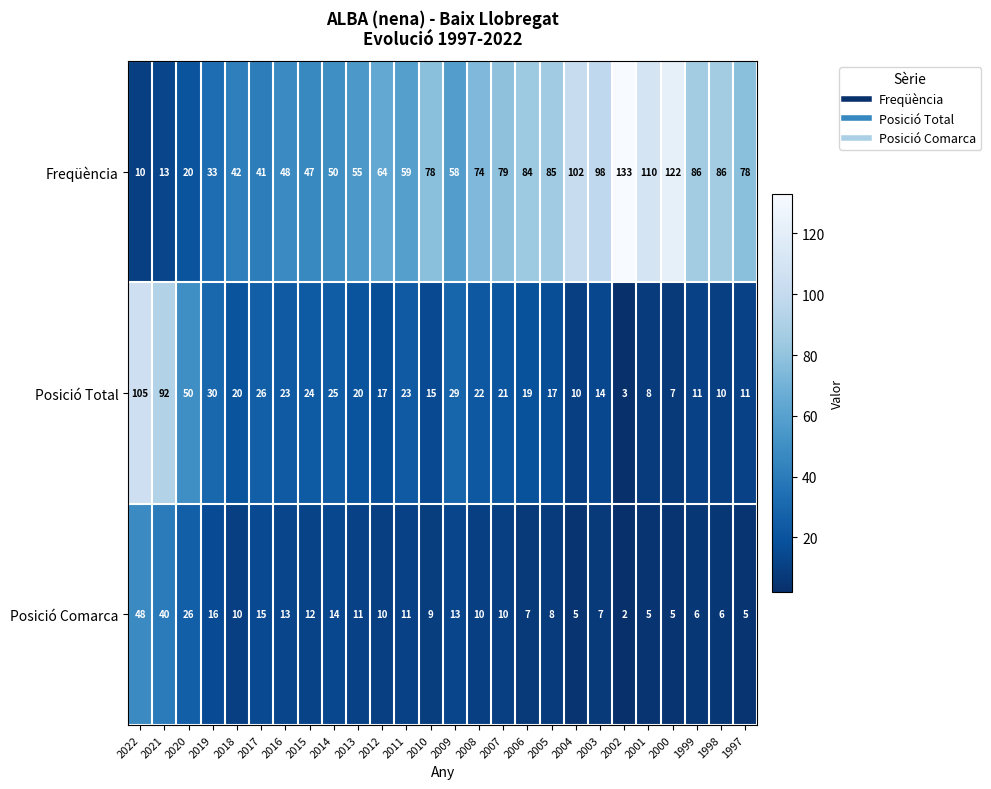

At how many categories does at least one series exceed 6?

26